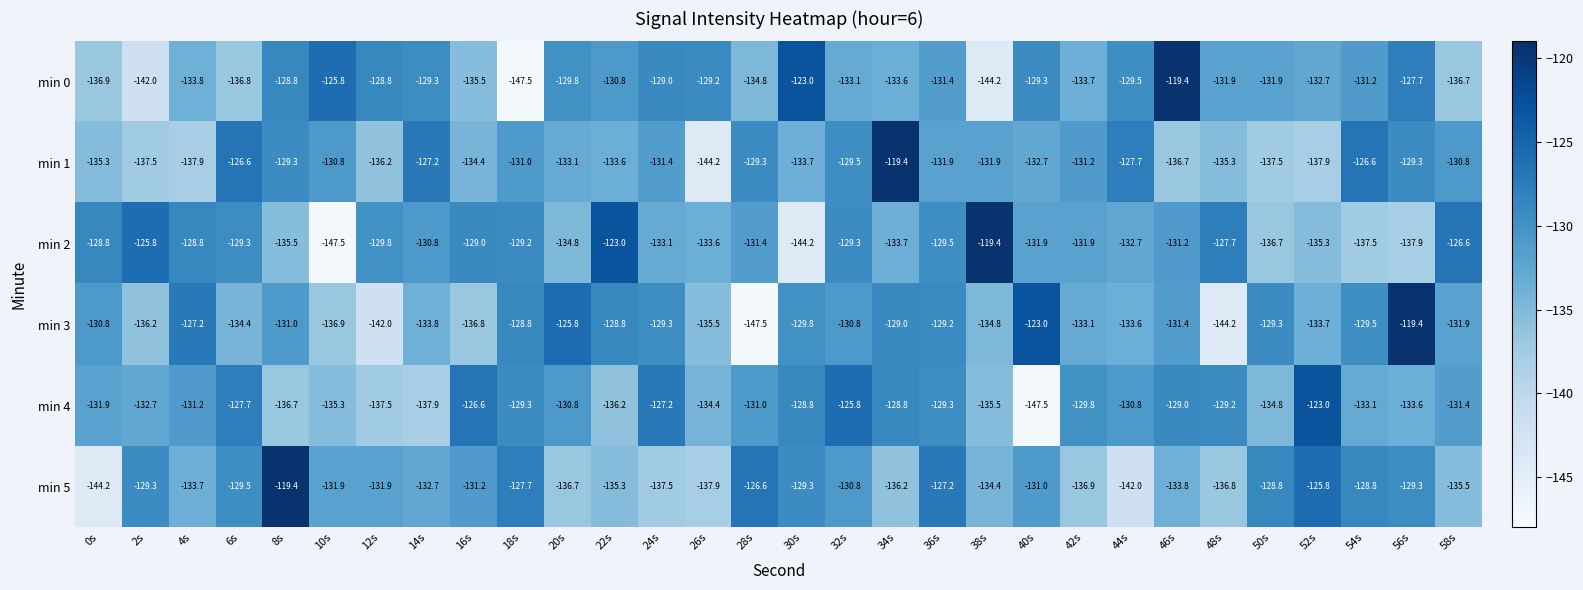

Which category has the lowest value in the min 5 series?

0s